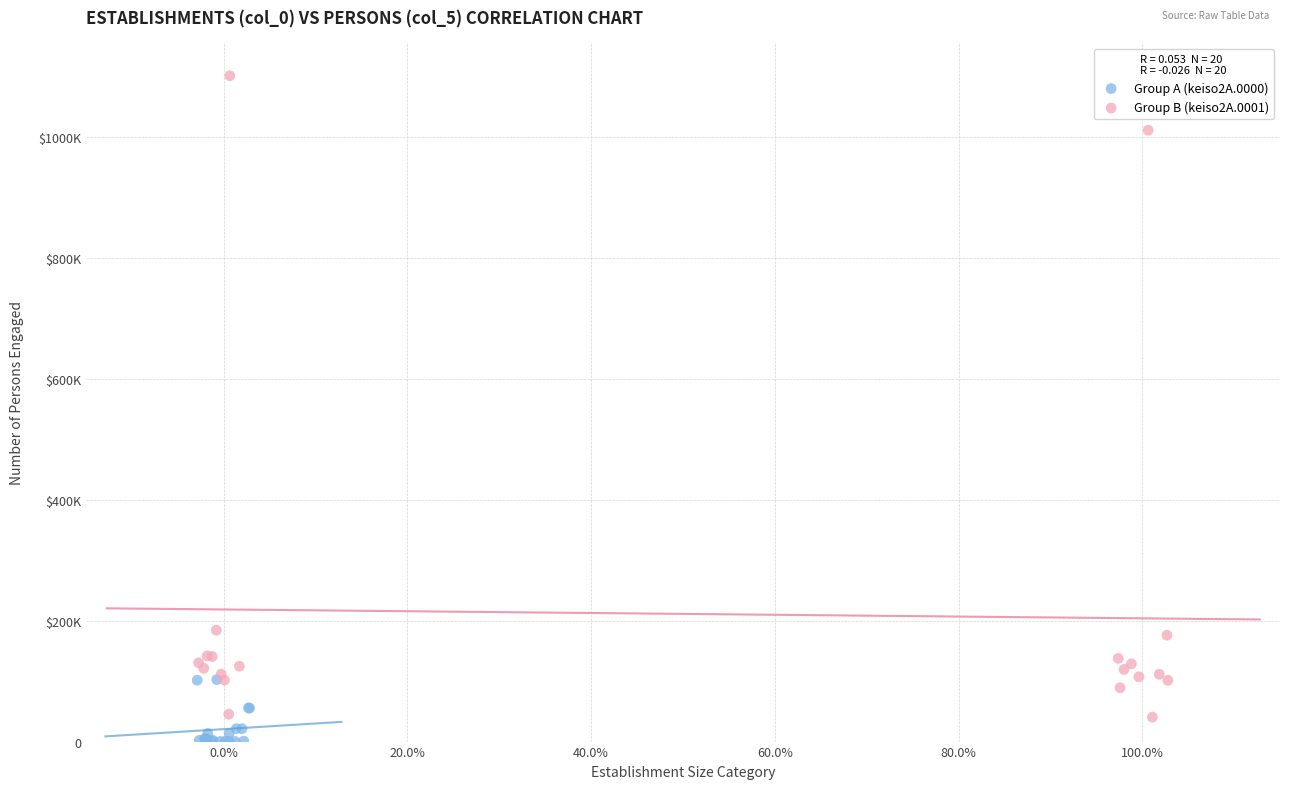

What are all the series names shown in the legend?

Group A (keiso2A.0000), Group B (keiso2A.0001)